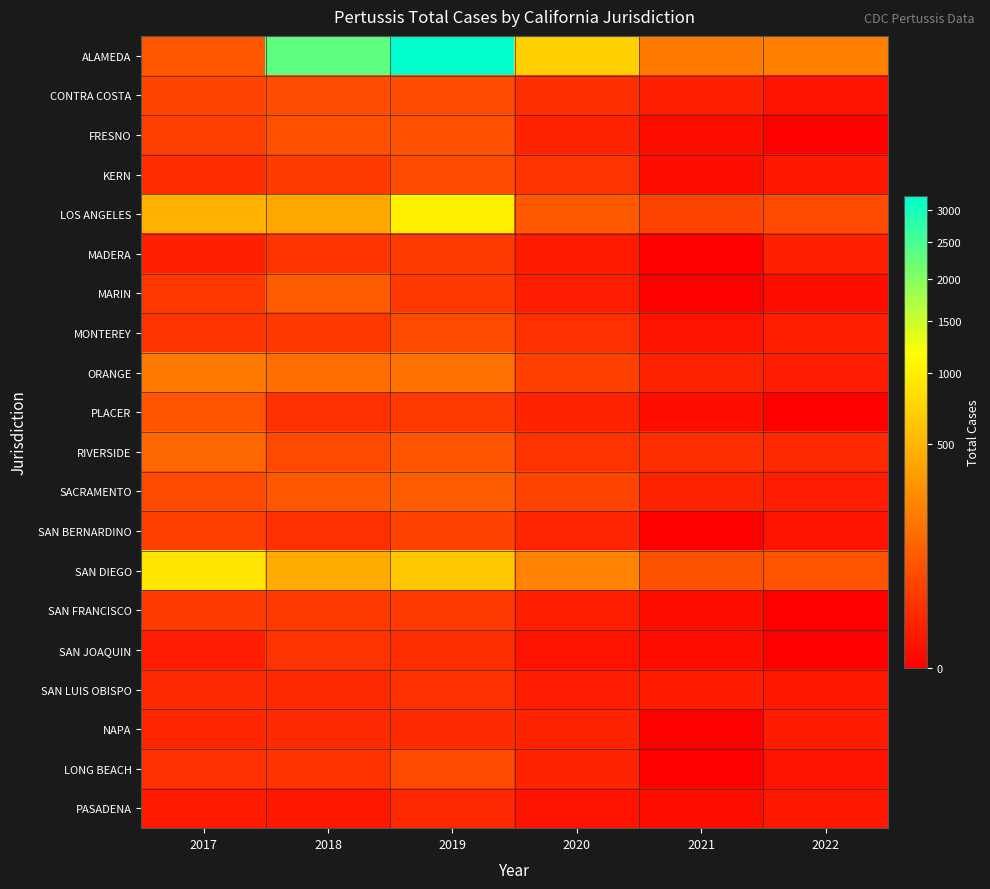

Rank the series by their maximum value, from lowest to highest.

PASADENA, NAPA, SAN LUIS OBISPO, SAN JOAQUIN, MADERA, SAN FRANCISCO, SAN BERNARDINO, KERN, MONTEREY, LONG BEACH, CONTRA COSTA, FRESNO, PLACER, MARIN, SACRAMENTO, RIVERSIDE, ORANGE, SAN DIEGO, LOS ANGELES, ALAMEDA